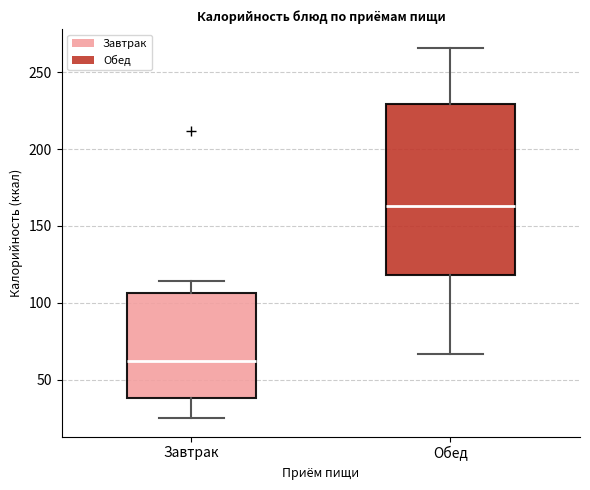

Which box is the tallest, from its lower edge to its upper edge?

Обед